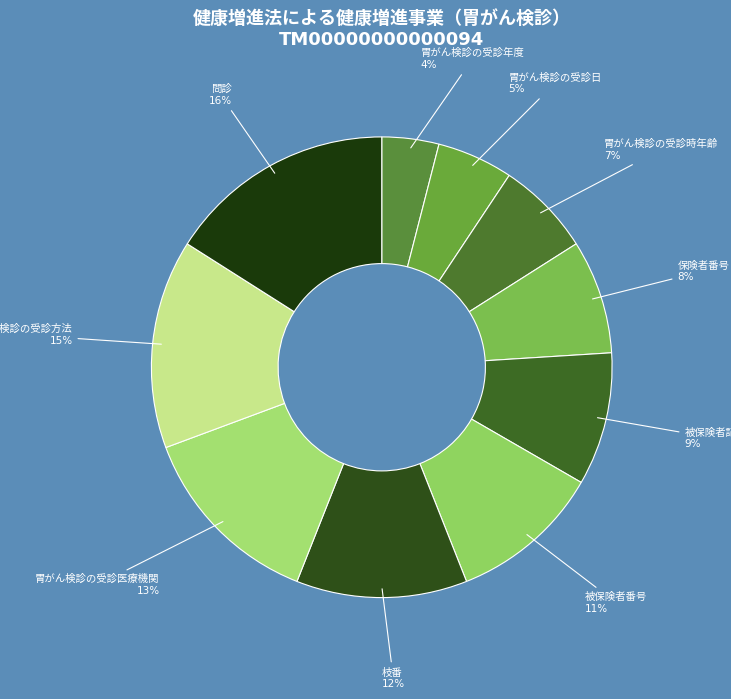

How many slices are in this pie chart?

10